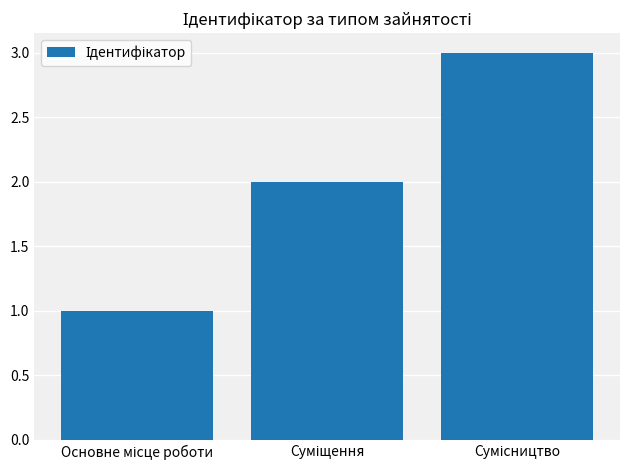

Are the bars grouped side by side (vs. stacked)?

No